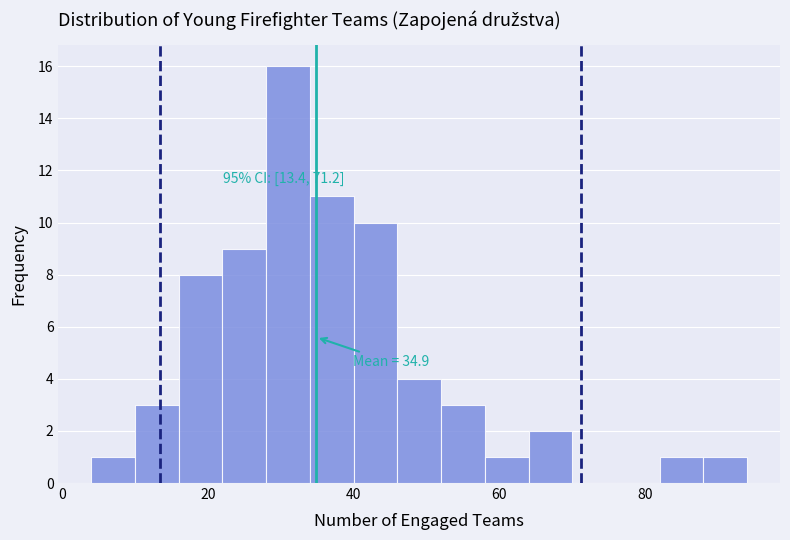

Read against the x-axis, roughly where is the centre of the tallest bar?

32